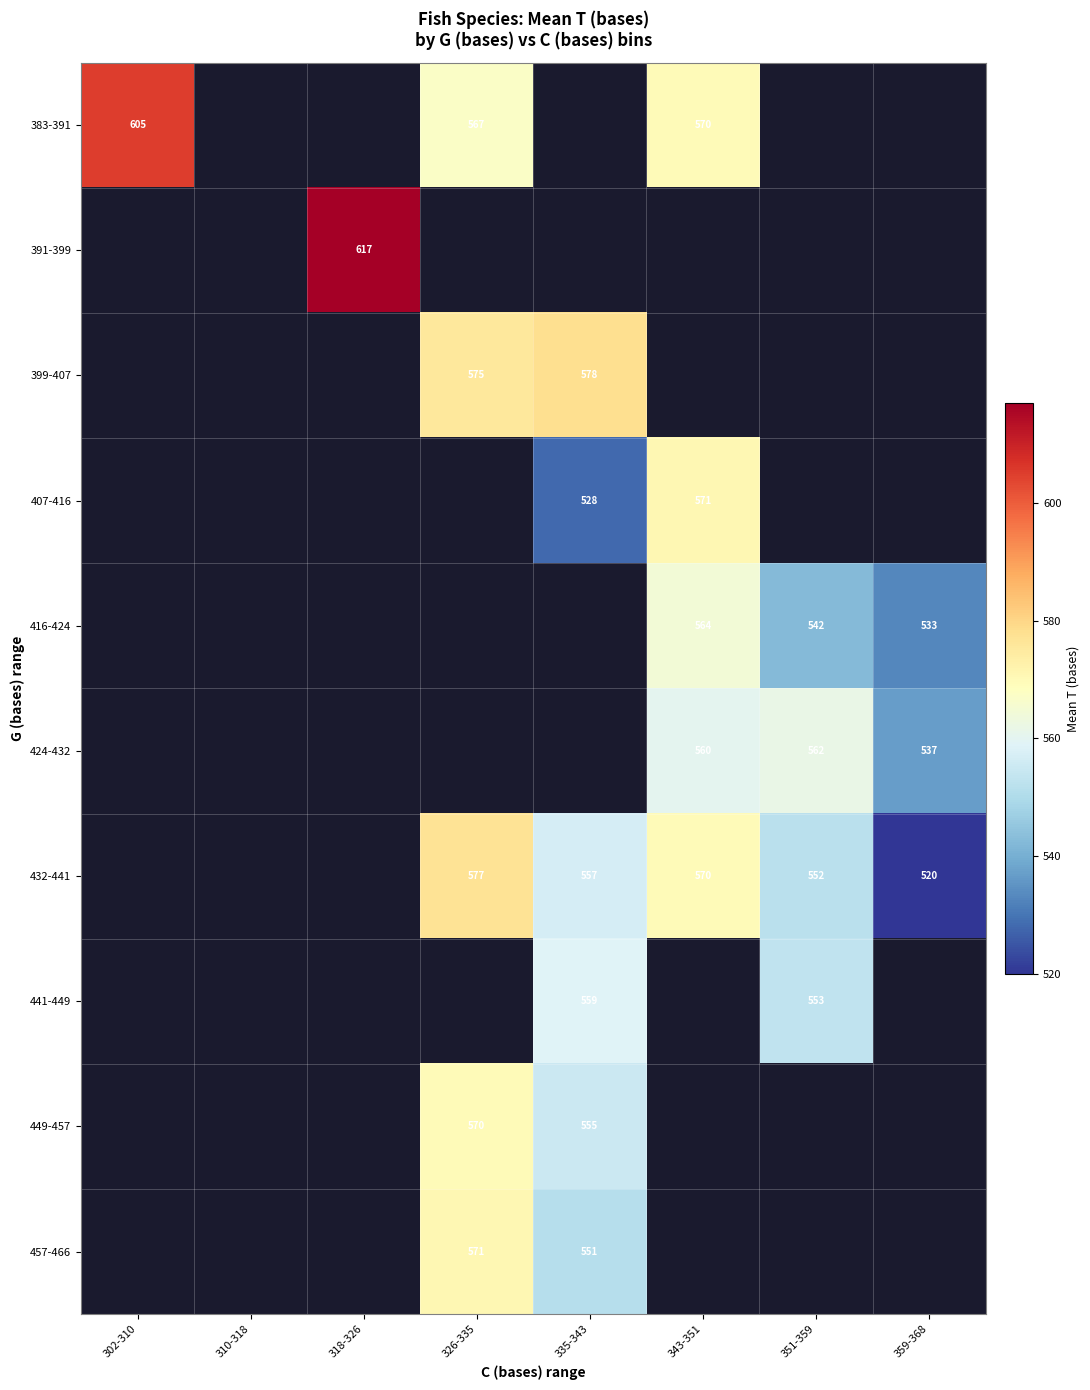

What is the difference between the highest and lowest values at 343-351?

10.8